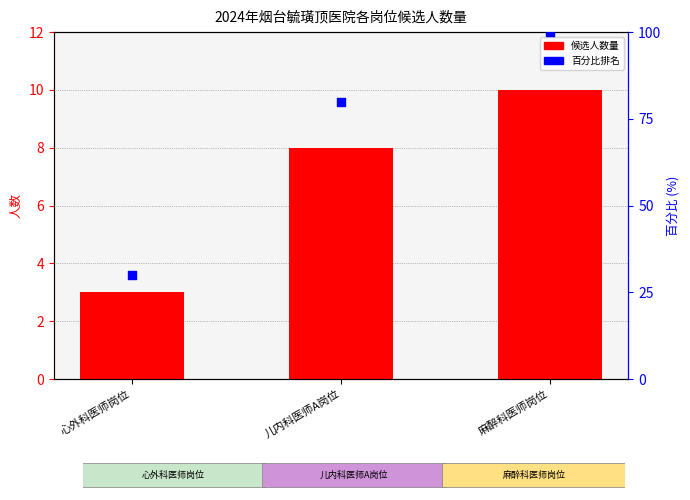

At how many categories does at least one series exceed 75?

2